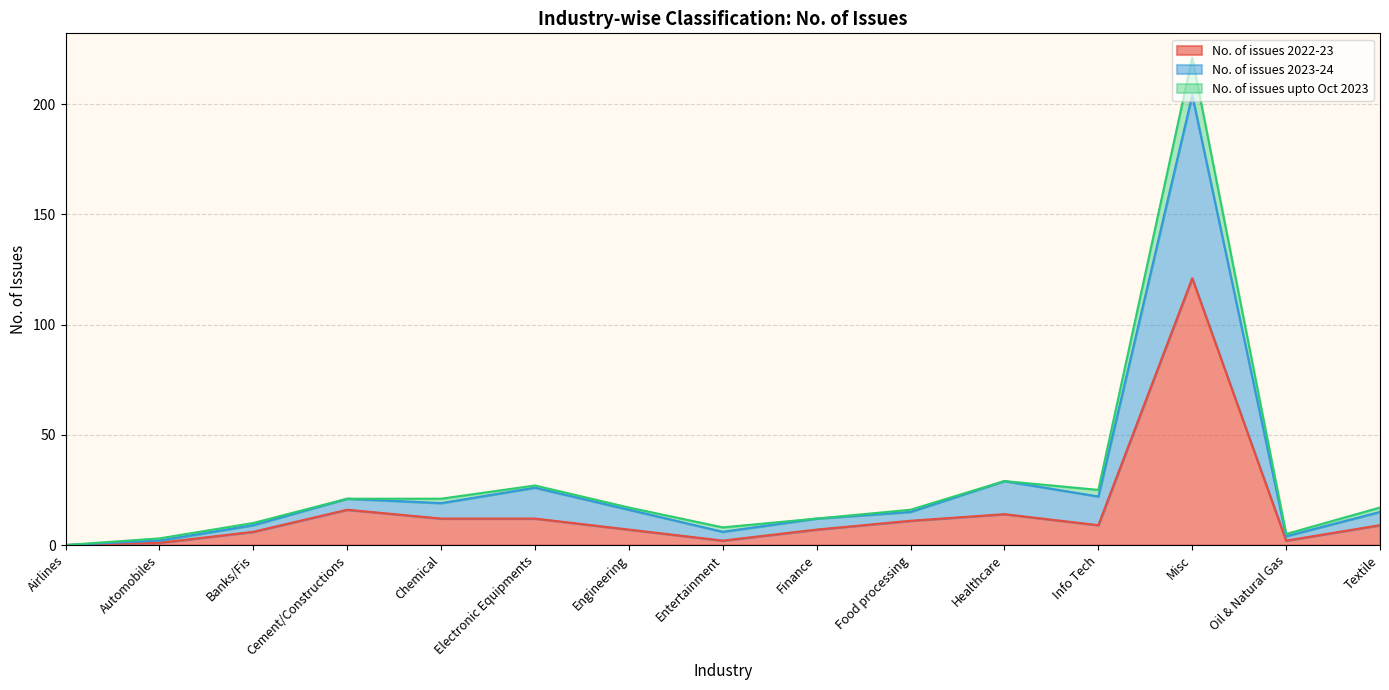

What is the difference between the maximum and minimum values in the No. of issues 2022-23 series?

121